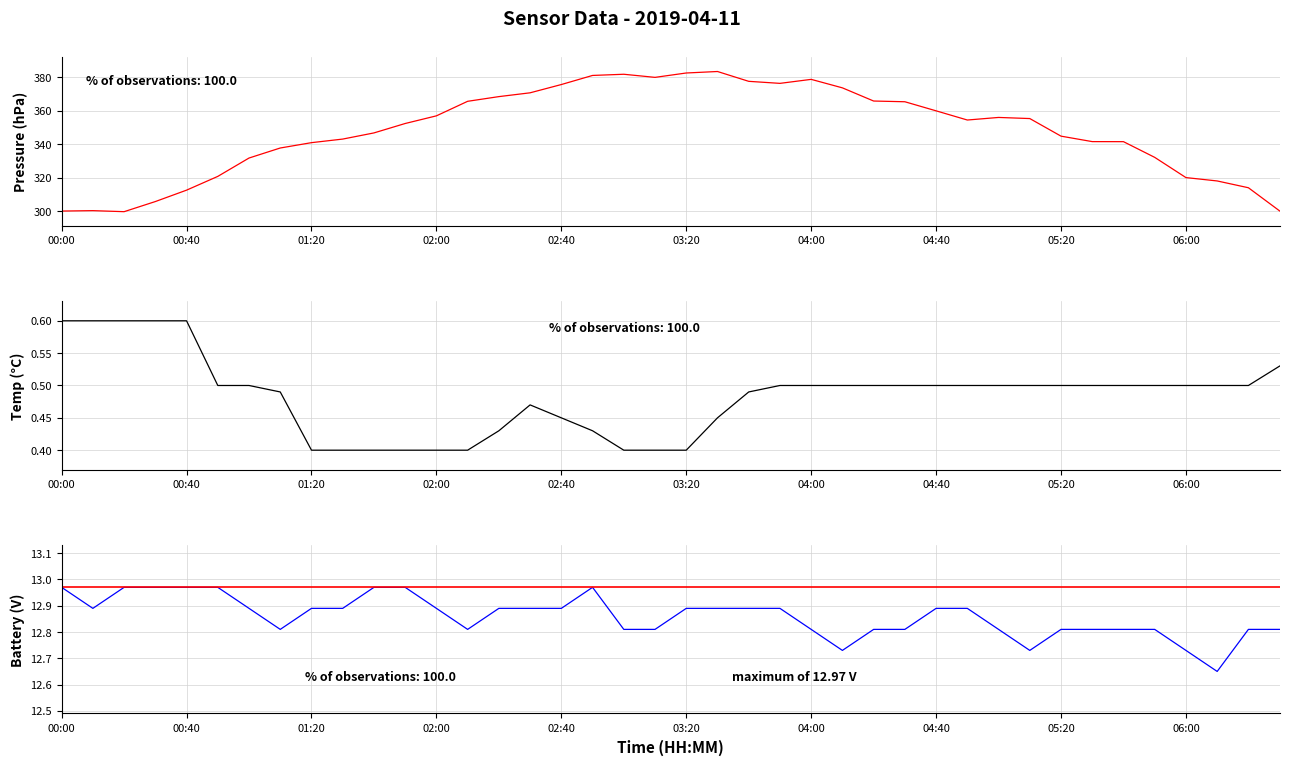

What is the average value of the surface_pressure_avg series?

347.9